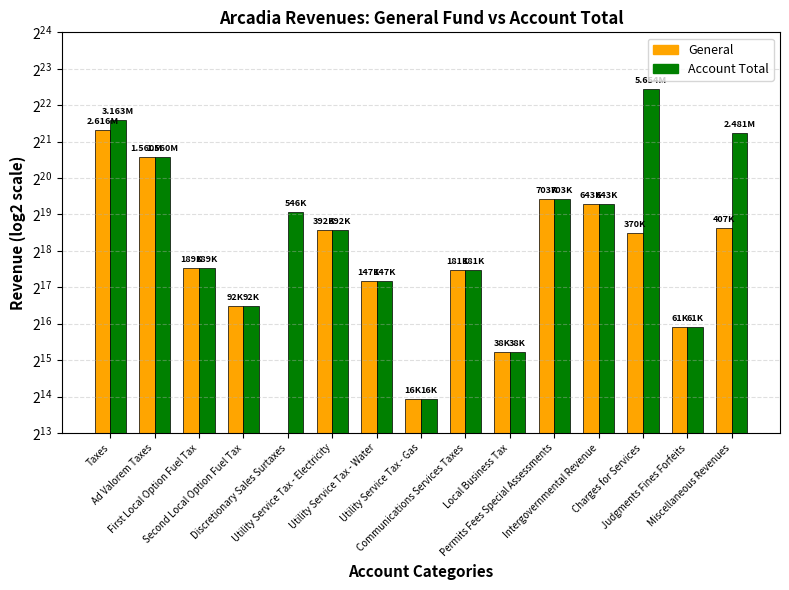

Reading right to left, extract all data points from this chart.

General: Miscellaneous Revenues=407182	Judgments Fines Forfeits=61258	Charges for Services=370290	Intergovernmental Revenue=642669	Permits Fees Special Assessments=703280	Local Business Tax=38222	Communications Services Taxes=181182	Utility Service Tax - Gas=15665	Utility Service Tax - Water=147352	Utility Service Tax - Electricity=392405	Discretionary Sales Surtaxes=0	Second Local Option Fuel Tax=92211	First Local Option Fuel Tax=189340	Ad Valorem Taxes=1559950	Taxes=2616327
Account Total: Miscellaneous Revenues=2480945	Judgments Fines Forfeits=61258	Charges for Services=5653740	Intergovernmental Revenue=642669	Permits Fees Special Assessments=703280	Local Business Tax=38222	Communications Services Taxes=181182	Utility Service Tax - Gas=15665	Utility Service Tax - Water=147352	Utility Service Tax - Electricity=392405	Discretionary Sales Surtaxes=546401	Second Local Option Fuel Tax=92211	First Local Option Fuel Tax=189340	Ad Valorem Taxes=1559950	Taxes=3162728